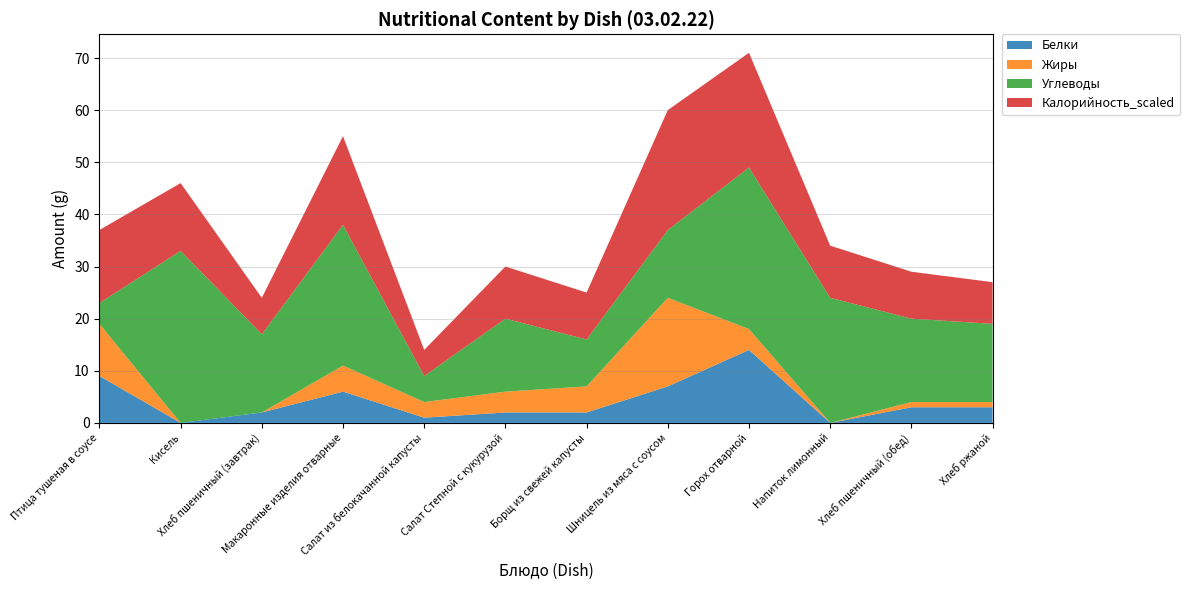

Reading right to left, extract all data points from this chart.

Белки: Хлеб ржаной=3	Хлеб пшеничный (обед)=3	Напиток лимонный=0	Горох отварной=14	Шницель из мяса с соусом=7	Борщ из свежей капусты=2	Салат Степной с кукурузой=2	Салат из белокачанной капусты=1	Макаронные изделия отварные=6	Хлеб пшеничный (завтрак)=2	Кисель=0	Птица тушеная в соусе=9
Жиры: Хлеб ржаной=1	Хлеб пшеничный (обед)=1	Напиток лимонный=0	Горох отварной=4	Шницель из мяса с соусом=17	Борщ из свежей капусты=5	Салат Степной с кукурузой=4	Салат из белокачанной капусты=3	Макаронные изделия отварные=5	Хлеб пшеничный (завтрак)=0	Кисель=0	Птица тушеная в соусе=10
Углеводы: Хлеб ржаной=15	Хлеб пшеничный (обед)=16	Напиток лимонный=24	Горох отварной=31	Шницель из мяса с соусом=13	Борщ из свежей капусты=9	Салат Степной с кукурузой=14	Салат из белокачанной капусты=5	Макаронные изделия отварные=27	Хлеб пшеничный (завтрак)=15	Кисель=33	Птица тушеная в соусе=4
Калорийность_scaled: Хлеб ржаной=8	Хлеб пшеничный (обед)=9	Напиток лимонный=10	Горох отварной=22	Шницель из мяса с соусом=23	Борщ из свежей капусты=9	Салат Степной с кукурузой=10	Салат из белокачанной капусты=5	Макаронные изделия отварные=17	Хлеб пшеничный (завтрак)=7	Кисель=13	Птица тушеная в соусе=14